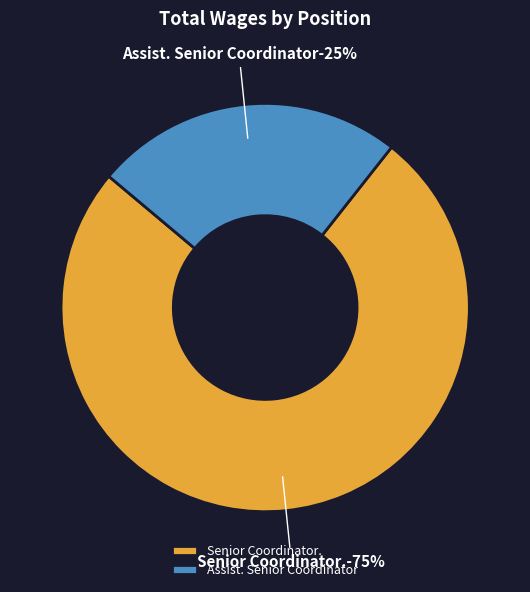

To the nearest percent, what is the average slice percentage?

50%